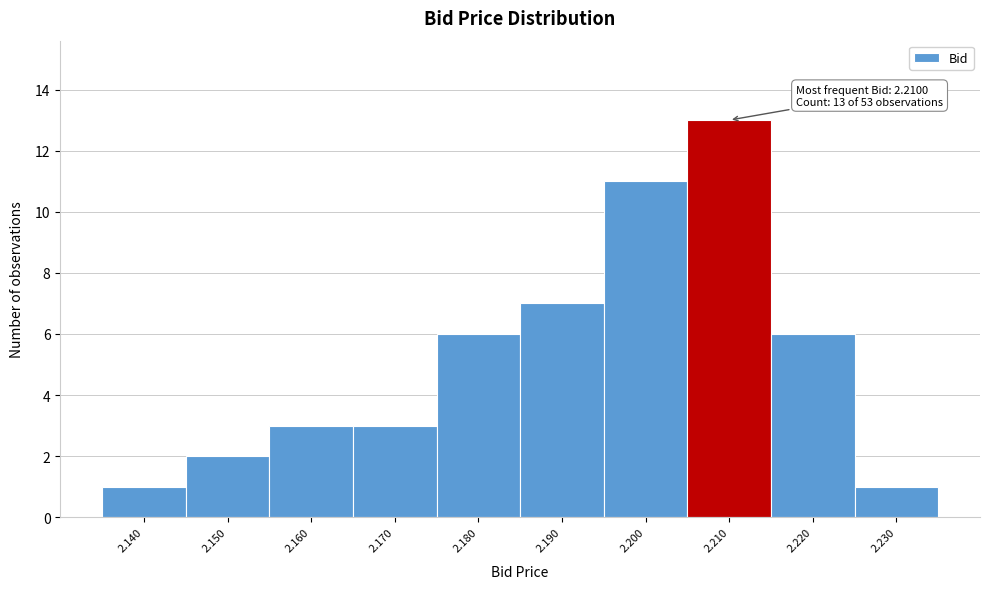

Over which range of the x-axis is the bar tallest?

2.205 to 2.215